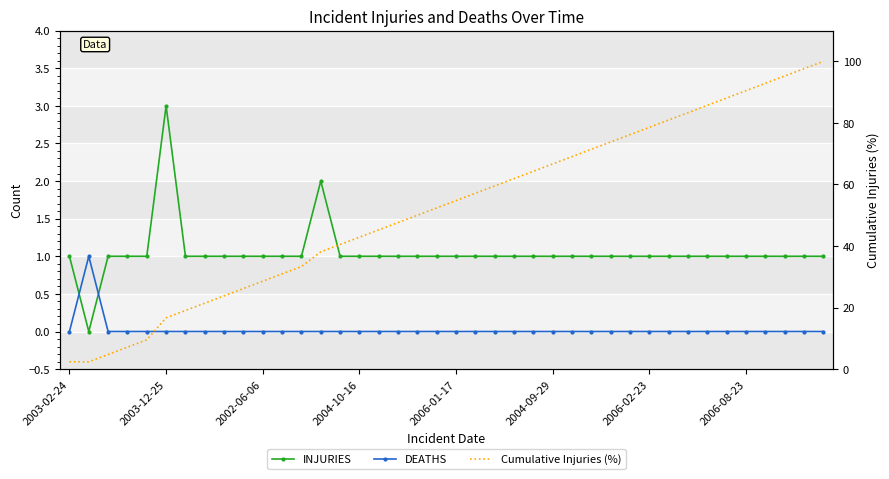

True or false: DEATHS and Cumulative Injuries (%) intersect in this chart.

False